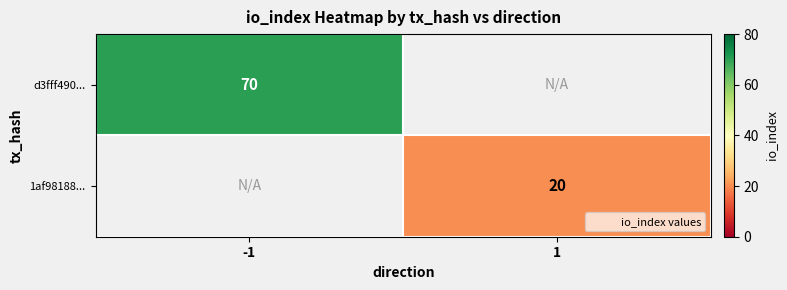

The d3fff490... series shows 26 at -1. True or false?

False